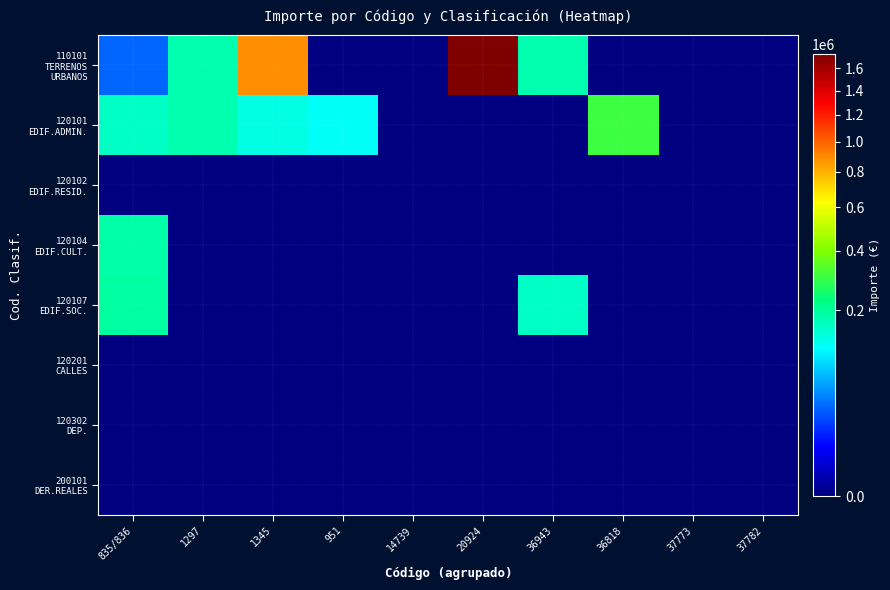

At how many categories does at least one series exceed 639369?

2